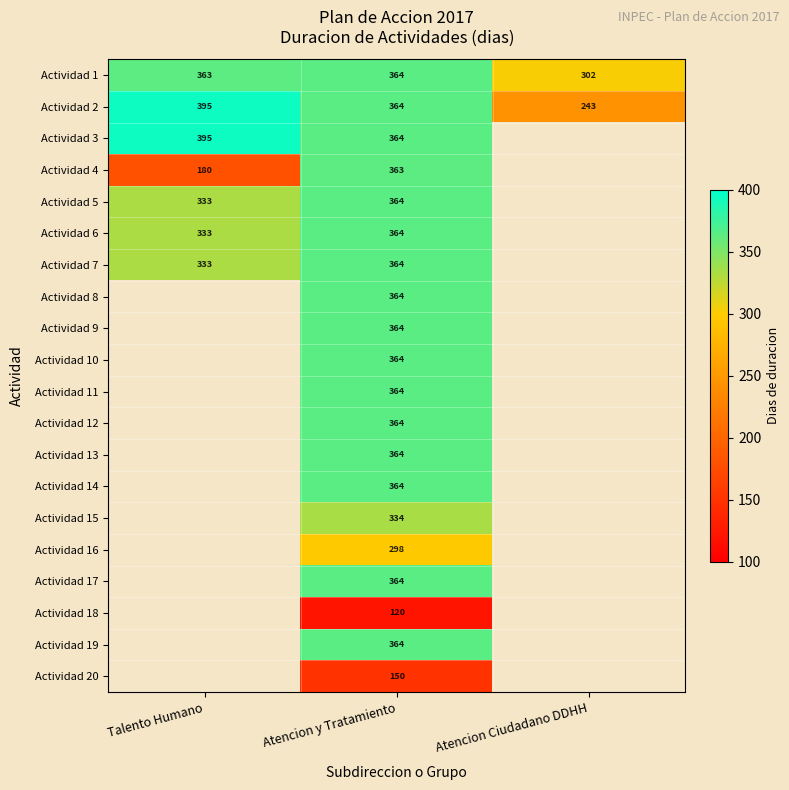

Is it true that Actividad 17 equals 364 at Atencion y Tratamiento?

True